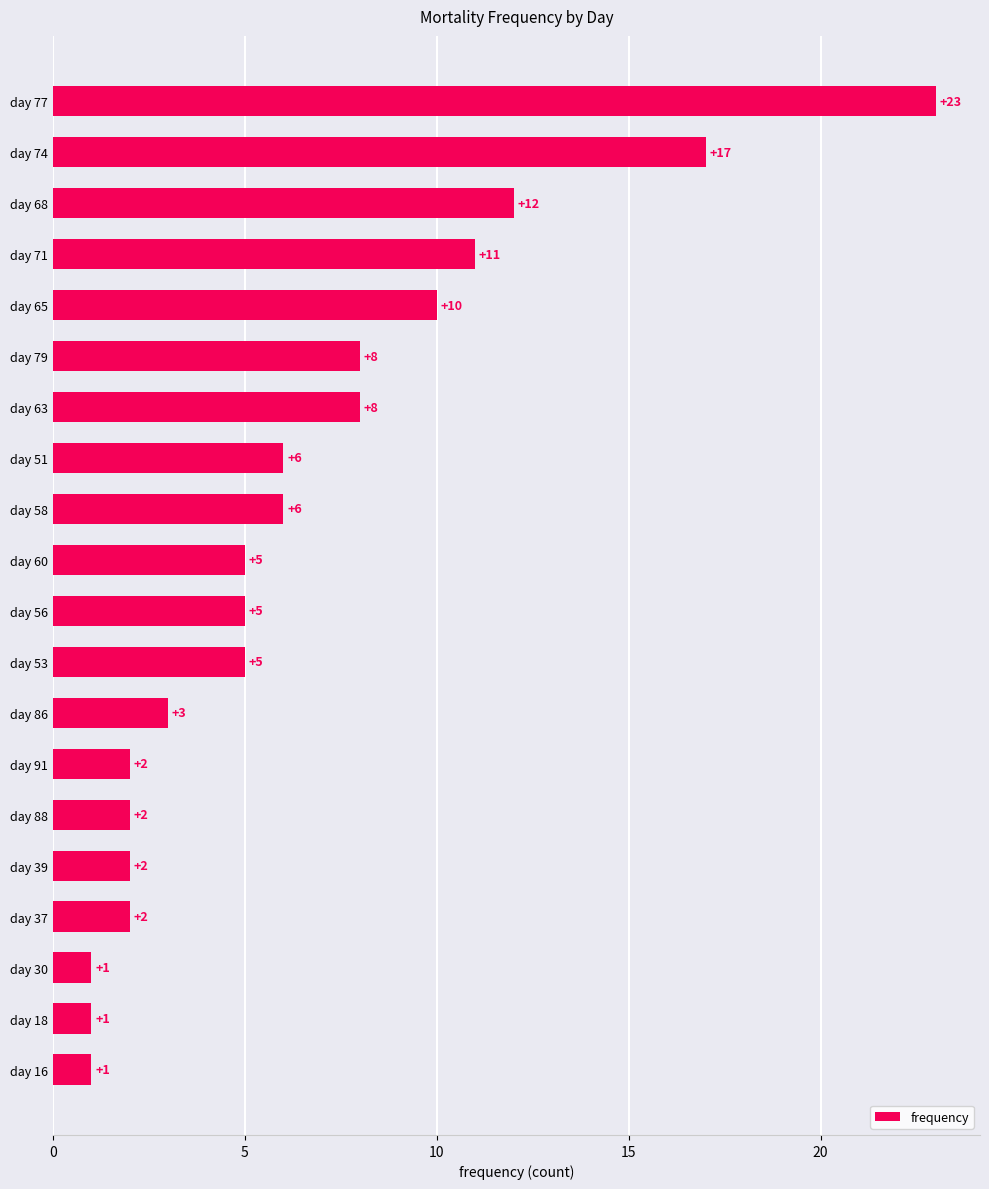

Count the number of data series in this chart.

1